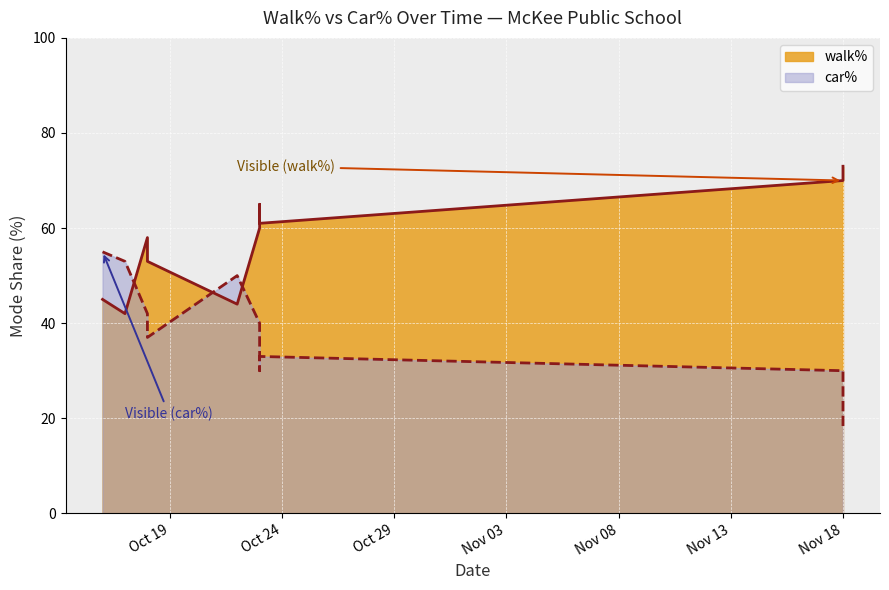

How many interior local valleys does the car% series have?

2